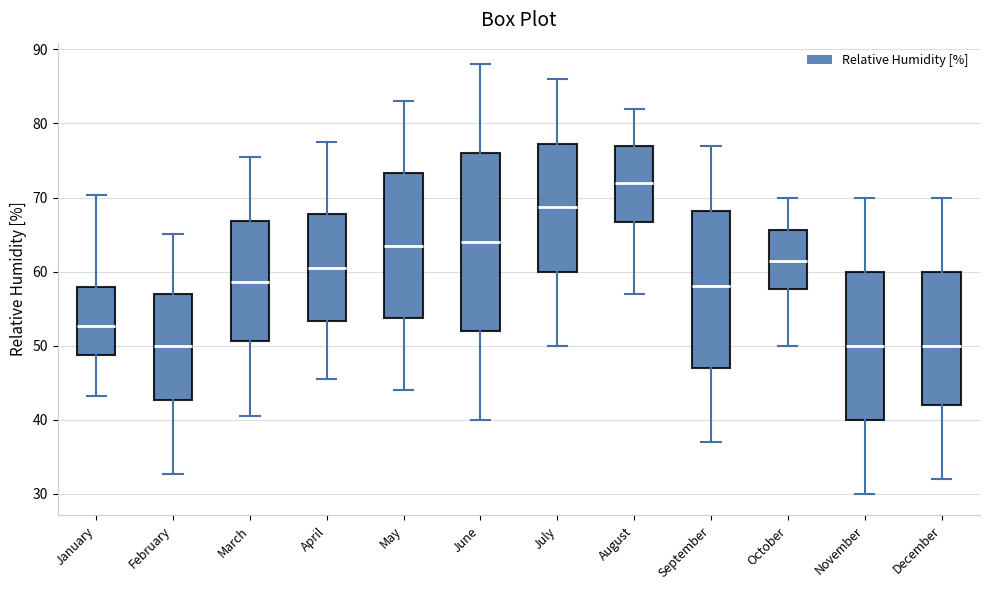

Which box has the highest median line?

August